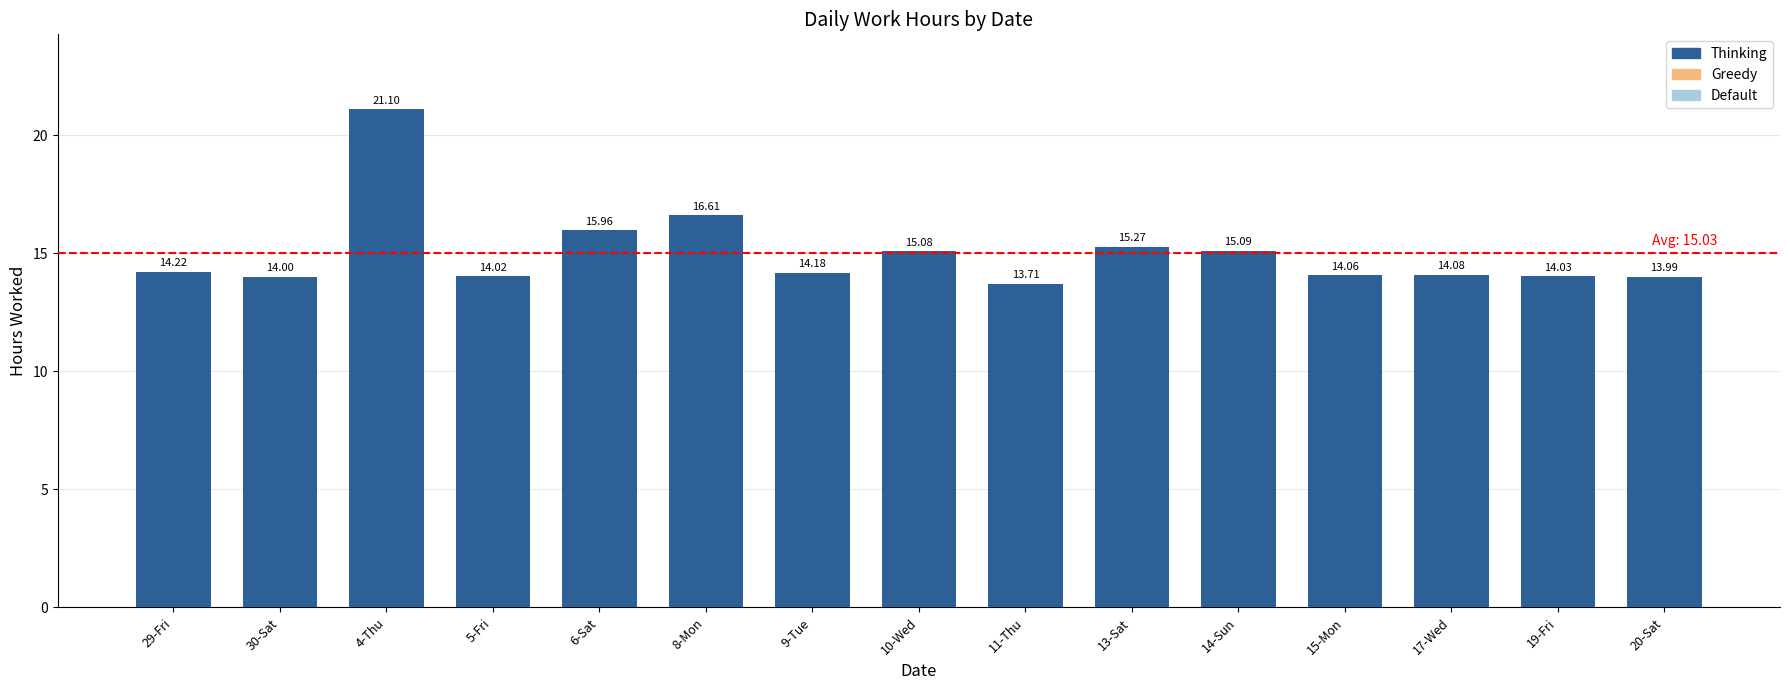

Is it true that the value at 8-Mon is 16.6?

True